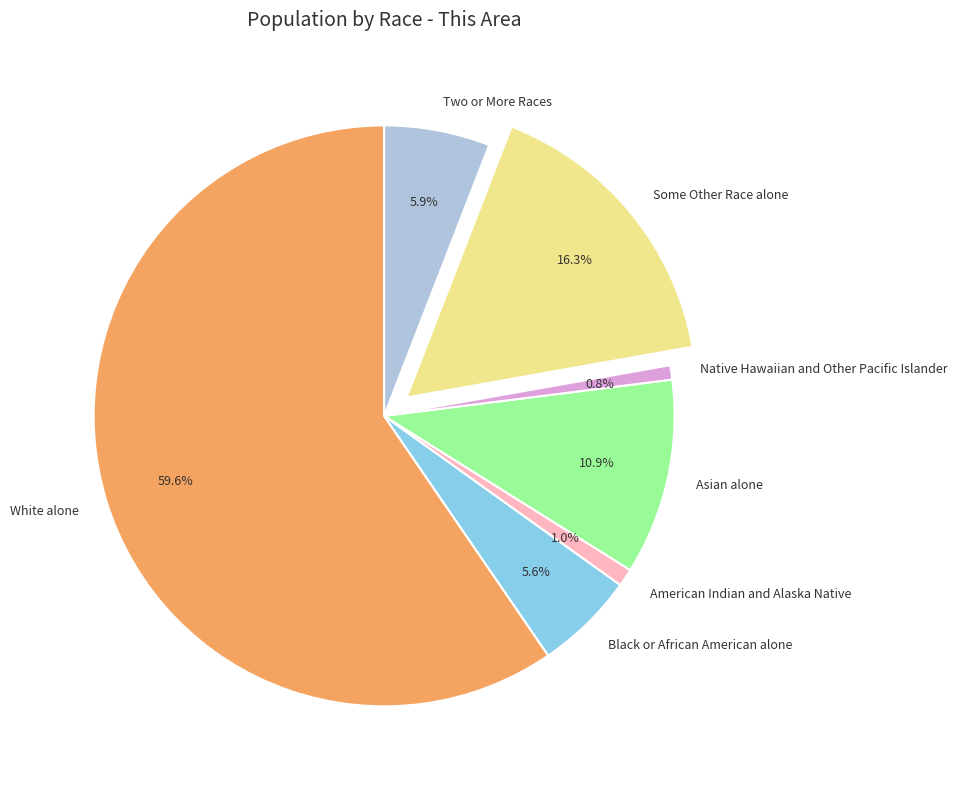

The Two or More Races slice represents 6% of the pie. True or false?

True